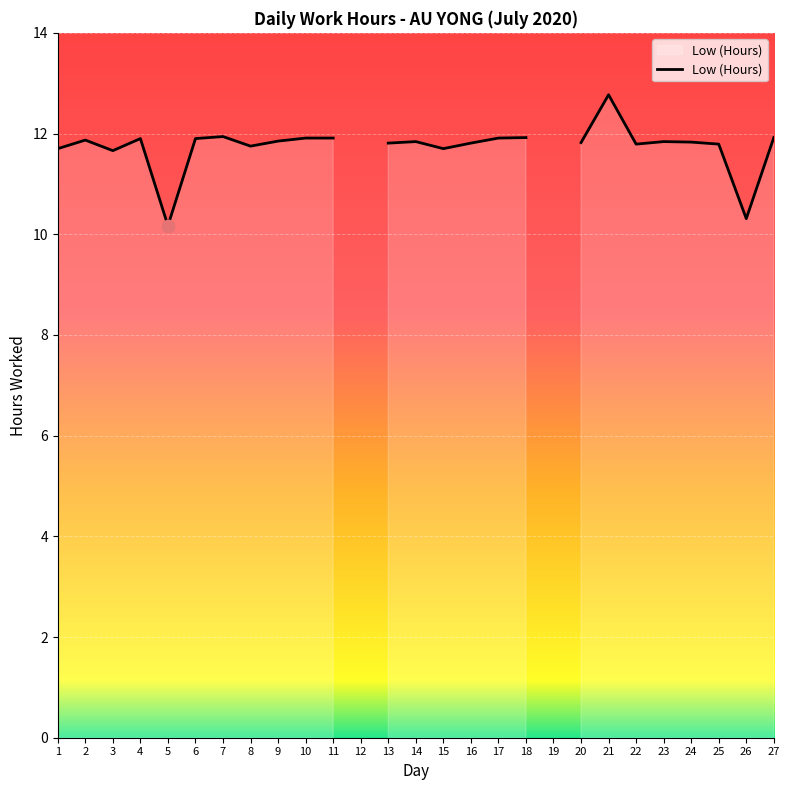

What is the change in value from 18 to 24?

-0.1